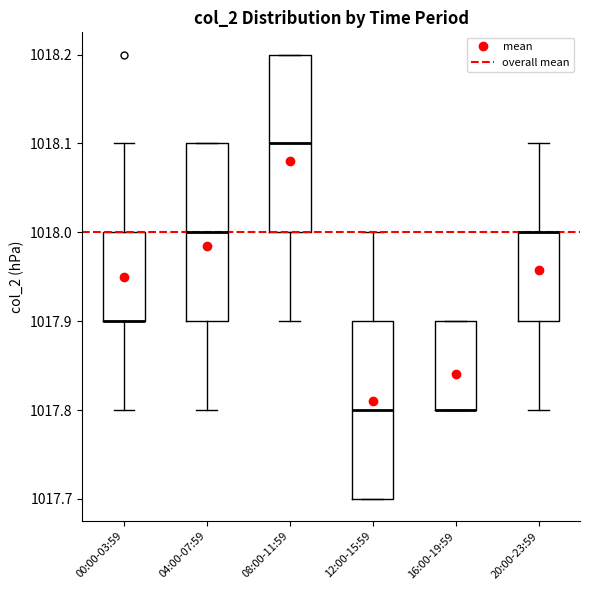

Where is the upper edge of the box for 20:00-23:59 on the y-axis? The values are not printed on the chart, so give them approximately, as read against the axis.

1018.0